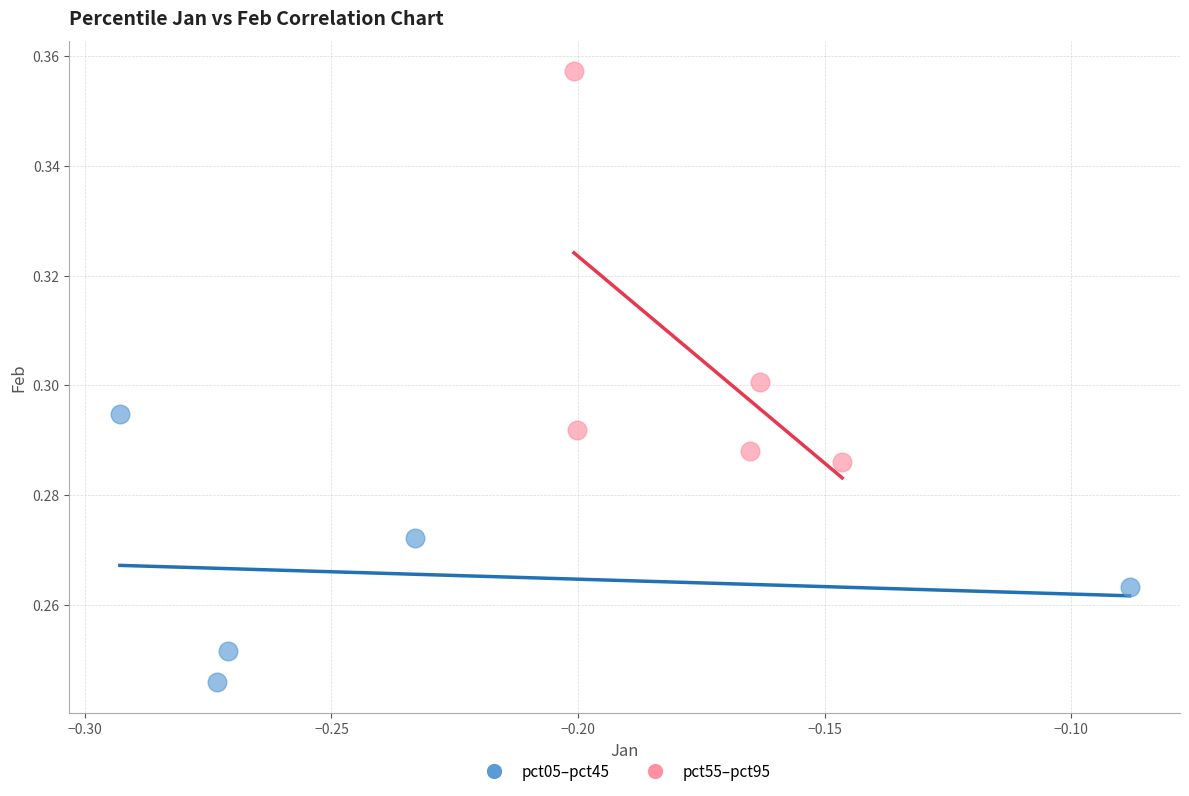

Which series contains the highest Y value?

pct55–pct95